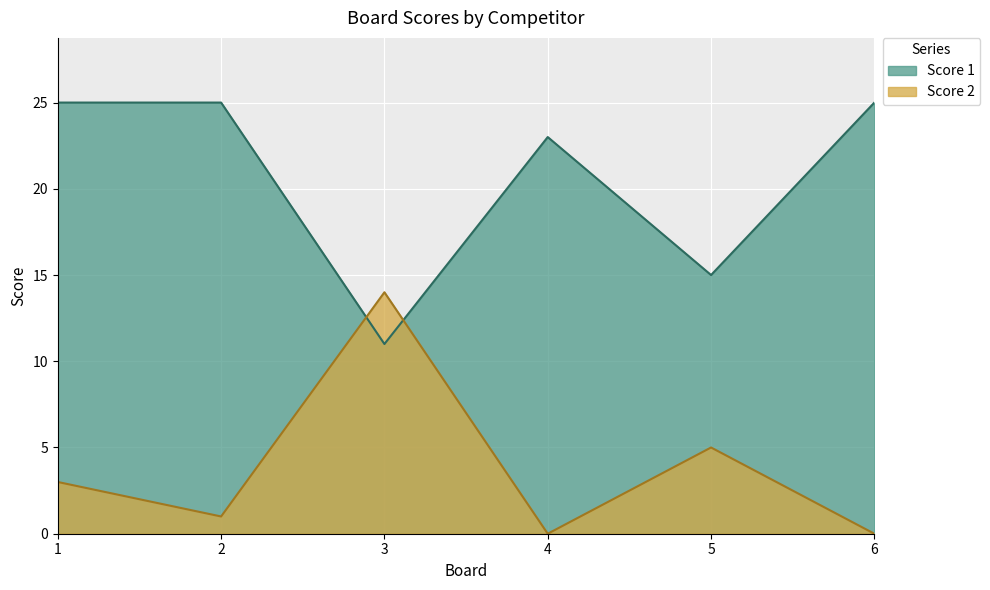

At which category is the sum across all series the highest?

1